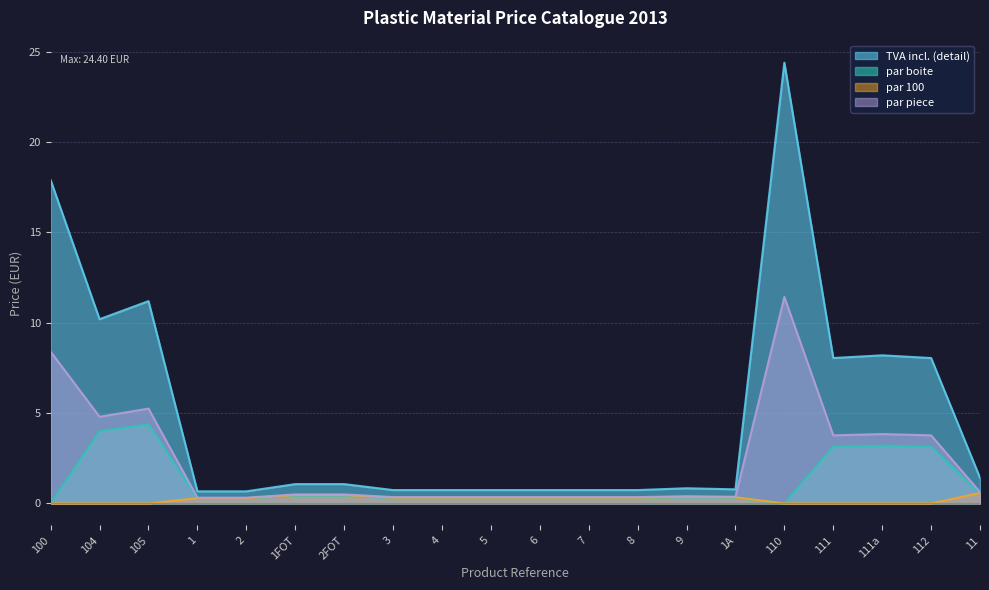

What is the total value across all series at 110?

35.8